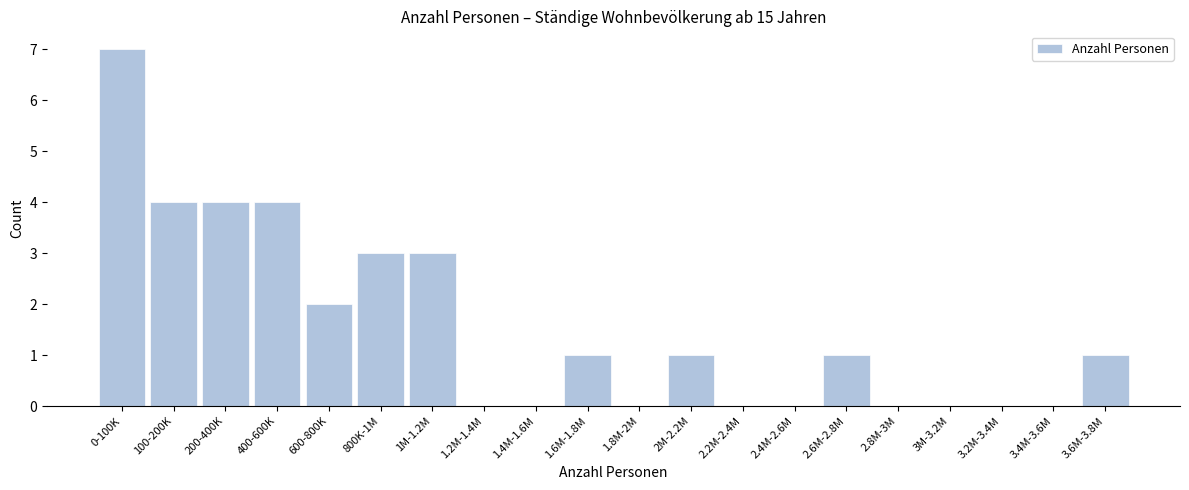

Reading left to right, transcribe all the data shown in this chart.

0-100K=7	100-200K=4	200-400K=4	400-600K=4	600-800K=2	800K-1M=3	1M-1.2M=3	1.2M-1.4M=0	1.4M-1.6M=0	1.6M-1.8M=1	1.8M-2M=0	2M-2.2M=1	2.2M-2.4M=0	2.4M-2.6M=0	2.6M-2.8M=1	2.8M-3M=0	3M-3.2M=0	3.2M-3.4M=0	3.4M-3.6M=0	3.6M-3.8M=1